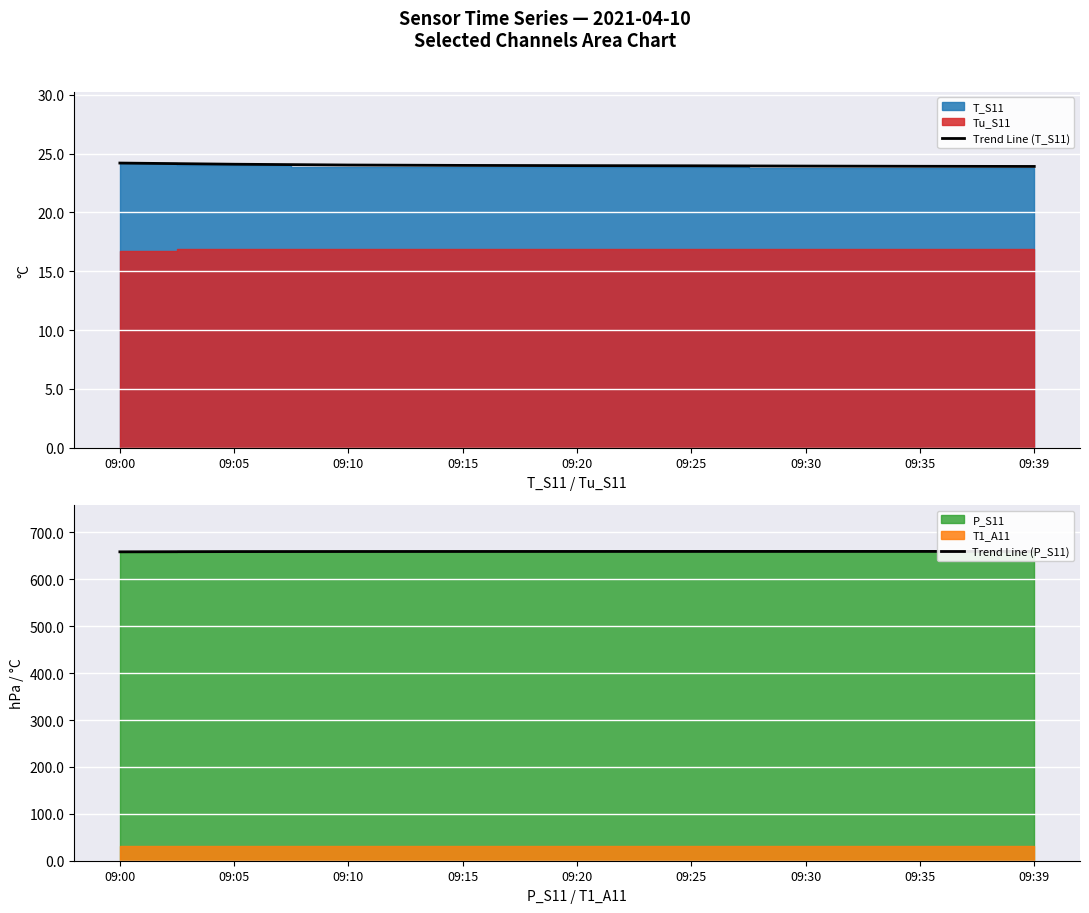

Where is Trend Line (T_S11) nearest to the value 24?

09:15